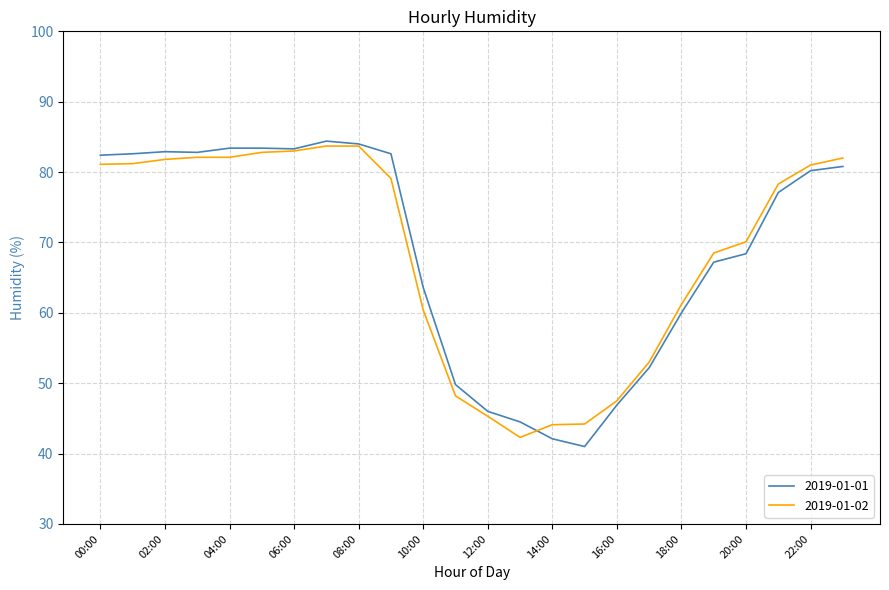

What is the lowest value of the 2019-01-01 series?

41.0